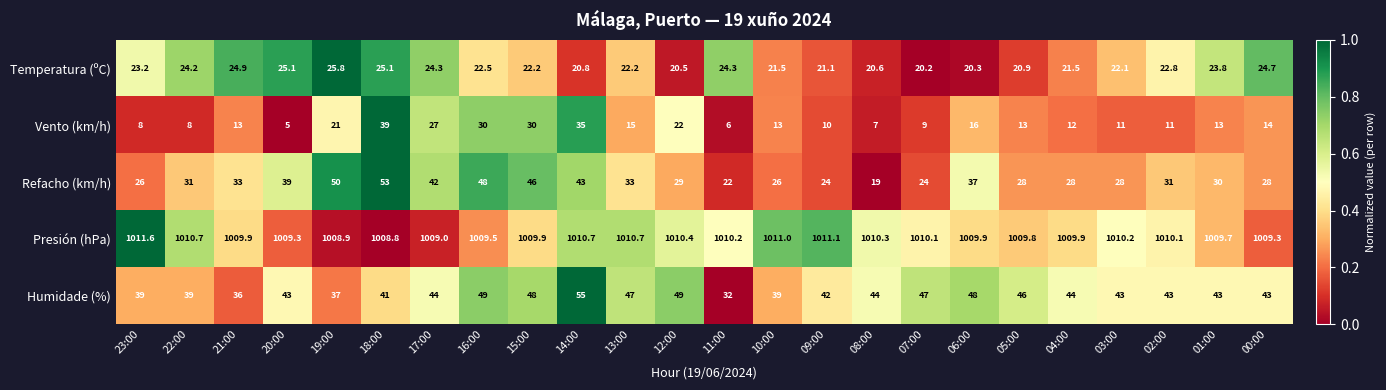

At which label is Refacho (km/h) closest to 36?

06:00